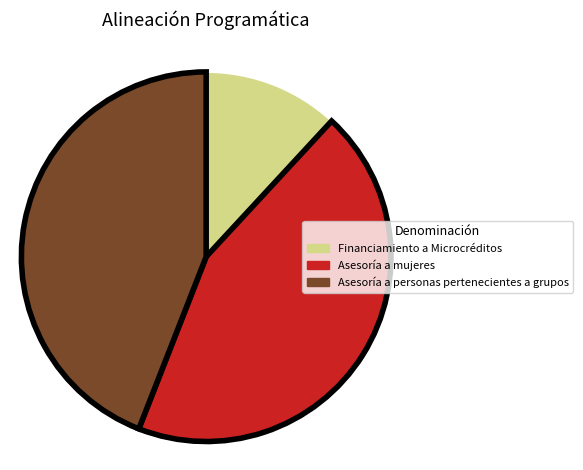

Does any single category account for the majority?

No